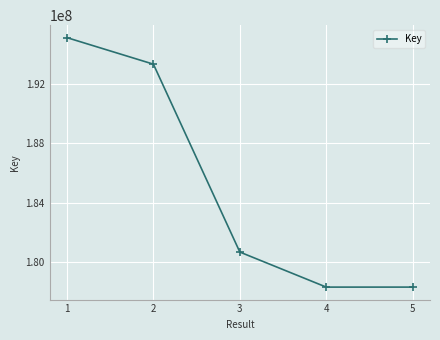

What is the value of the 4th point from the left?

178326744